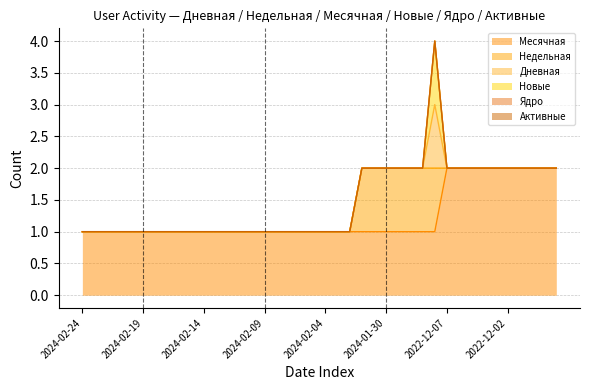

What is the difference between the Недельная values at 2022-12-03 and 2024-01-30?

1